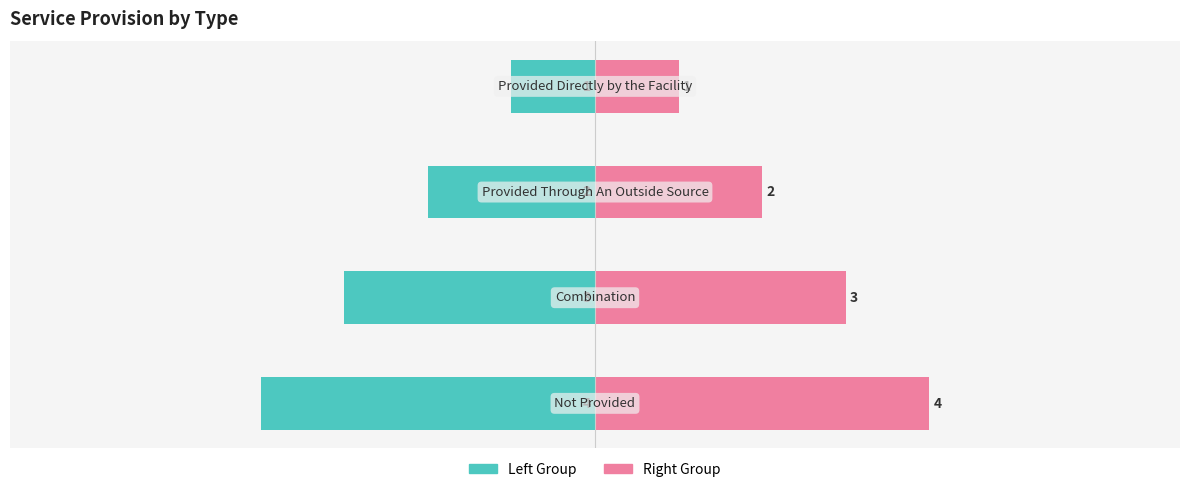

Reading right to left, extract all data points from this chart.

Left Group: 3=-4	2=-3	1=-2	0=-1
Right Group: 3=4	2=3	1=2	0=1